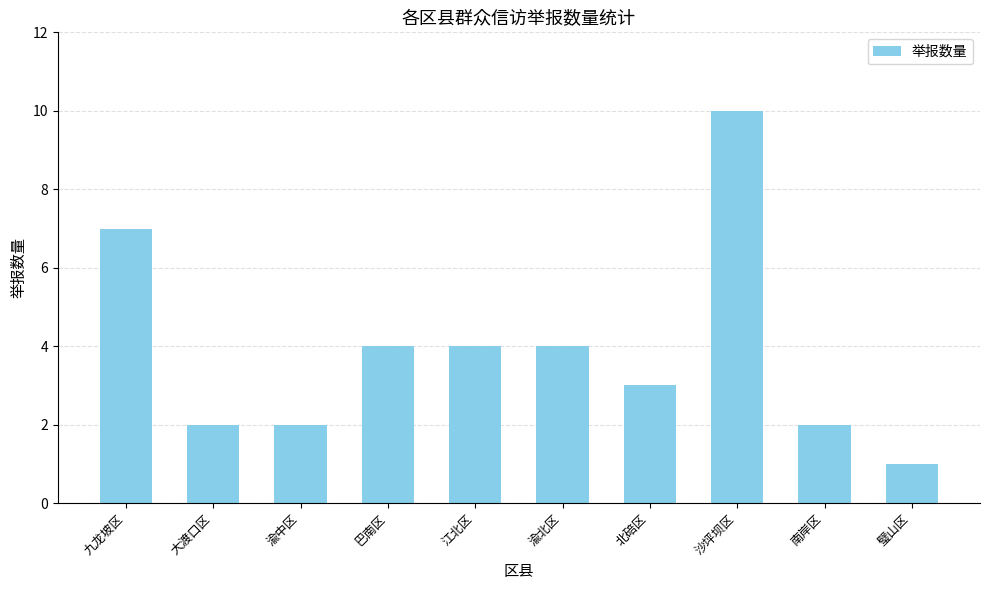

How many categories are shown in the chart?

10